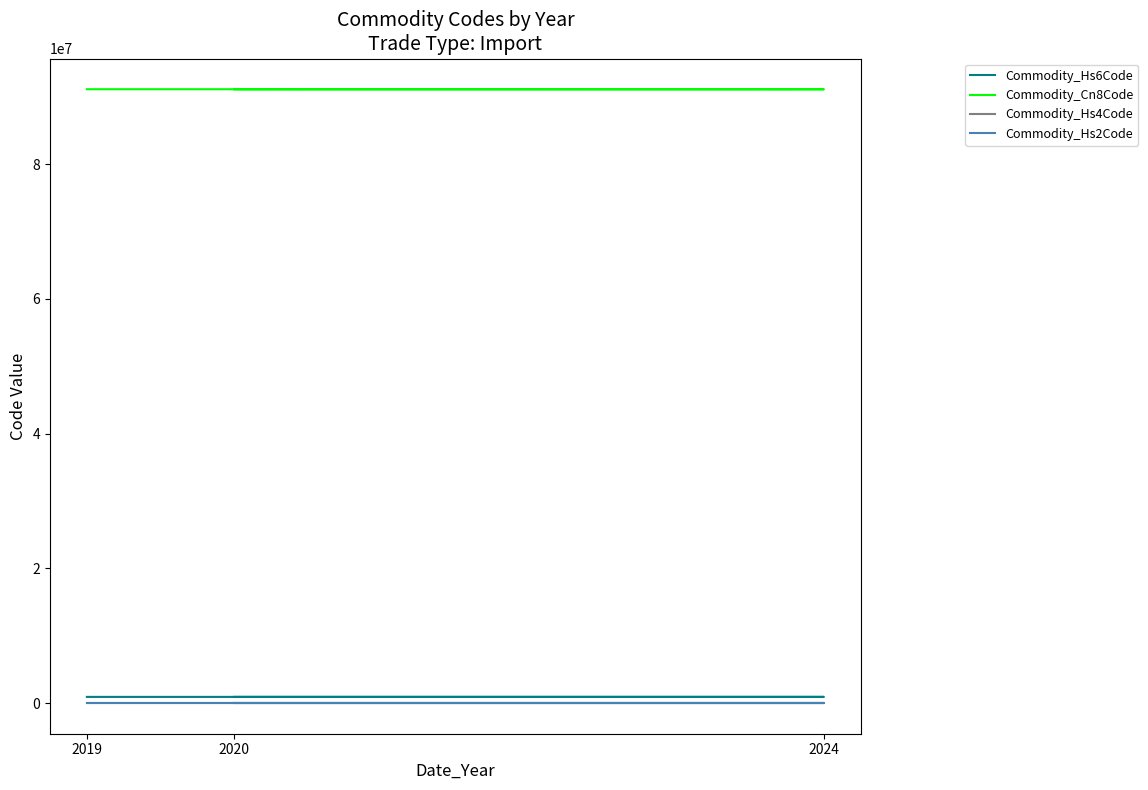

What is the value of the Commodity_Hs4Code point at the 2nd from the left?

9109